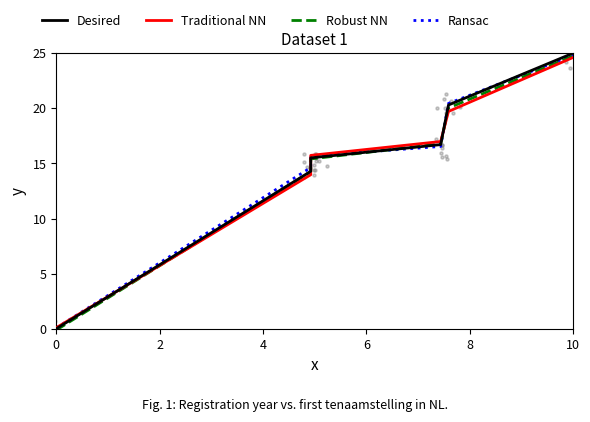

Which series has the largest total across all categories?

Ransac